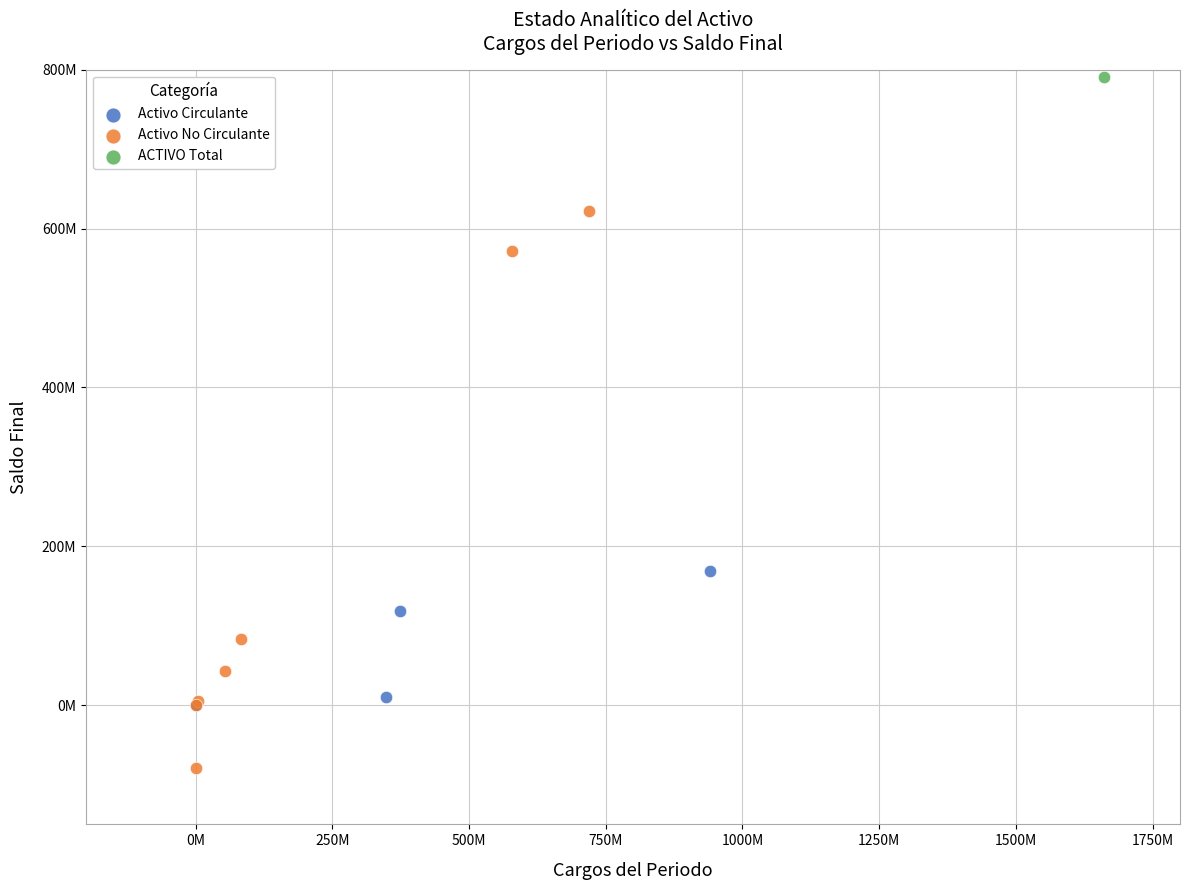

What are all the series names shown in the legend?

Activo Circulante, Activo No Circulante, ACTIVO Total